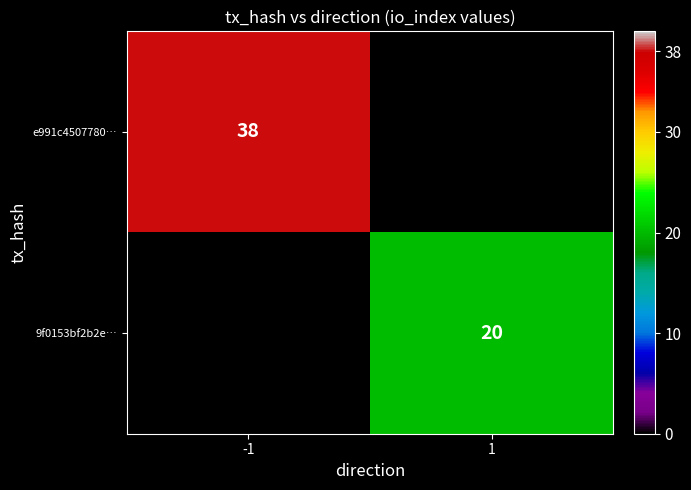

True or false: 9f0153bf2b2e… has a value of 29 at 1.

False